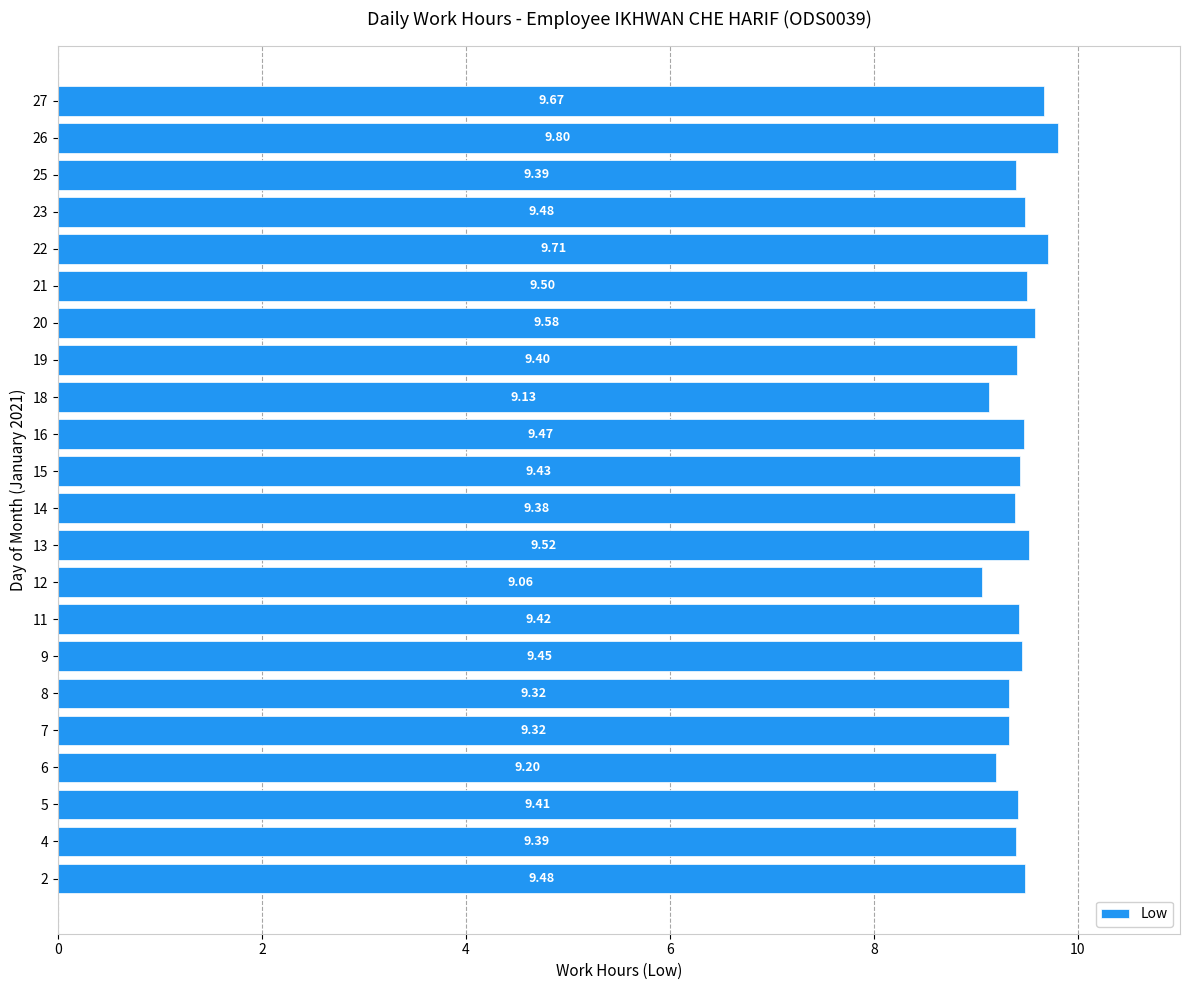

Approximately how many times larger is the value at 22 compared to 11?

1.0